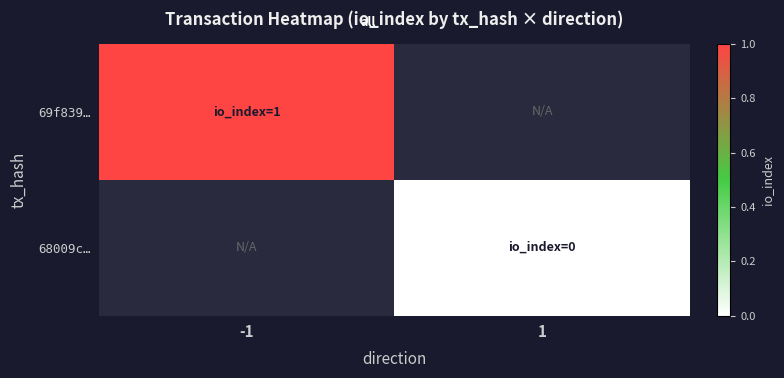

Count the number of categories in the chart.

2